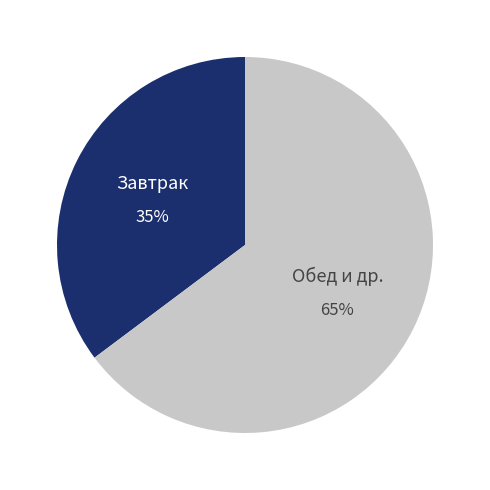

Count the number of slices in the pie.

2